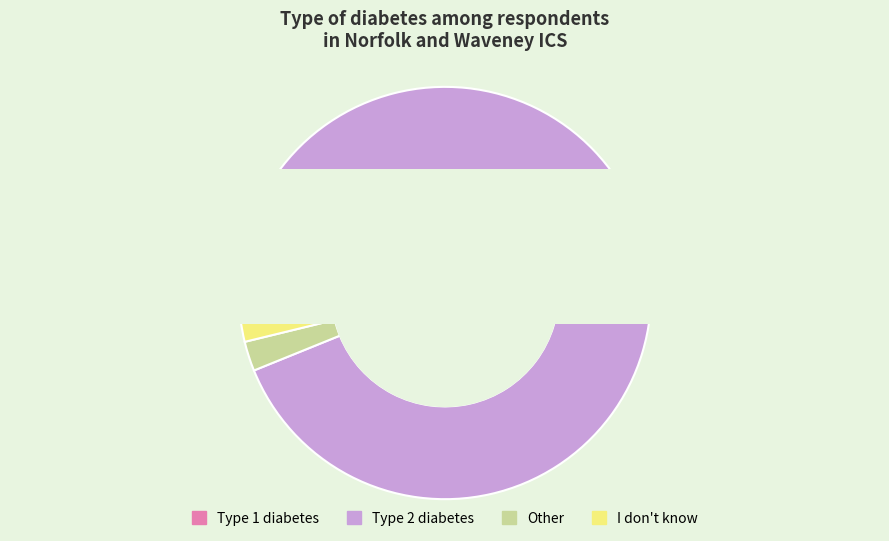

Combined, what portion of the pie is Type 1 diabetes and Other?

6.6%